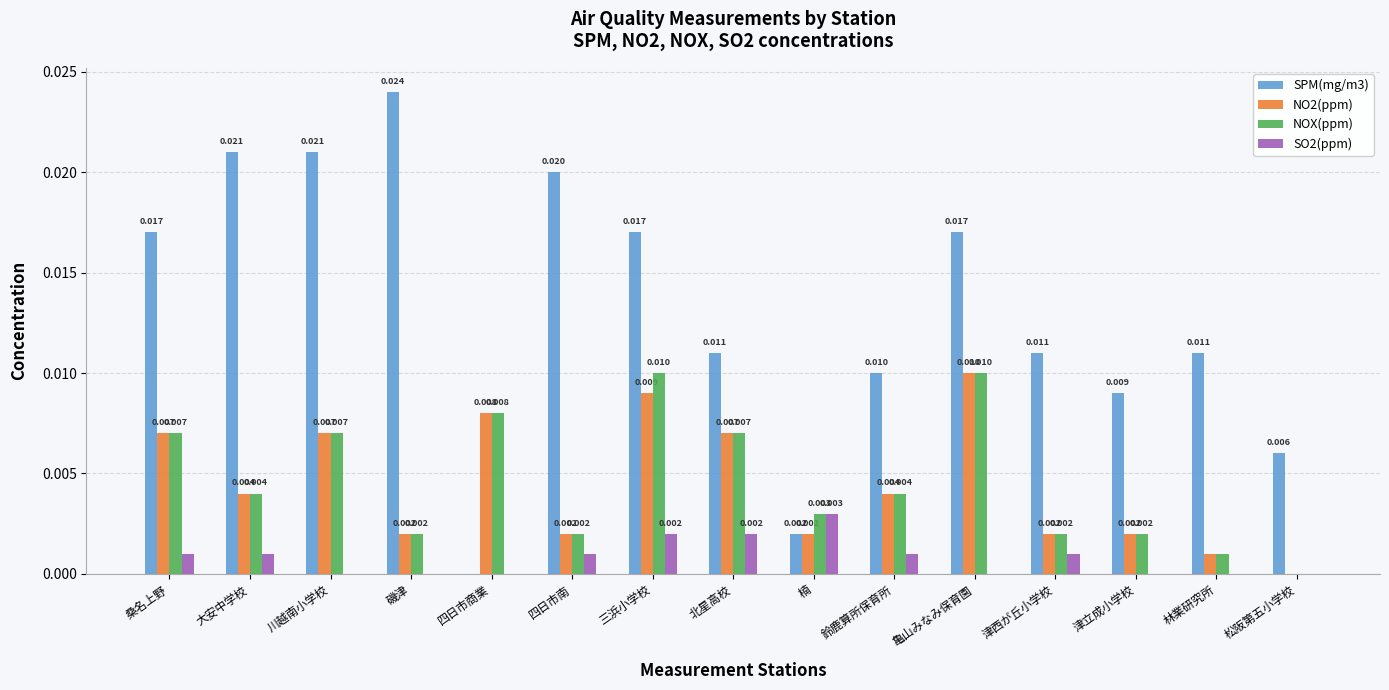

How many NO2(ppm) values are between 0 and 1?

15